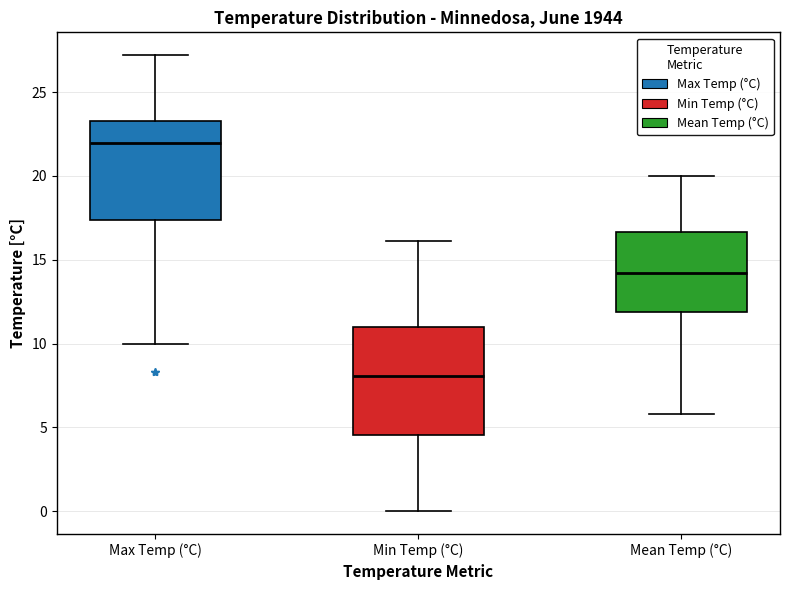

Where does the median line of the box for Max Temp (°C) sit on the y-axis? The values are not printed on the chart, so give them approximately, as read against the axis.

22.0